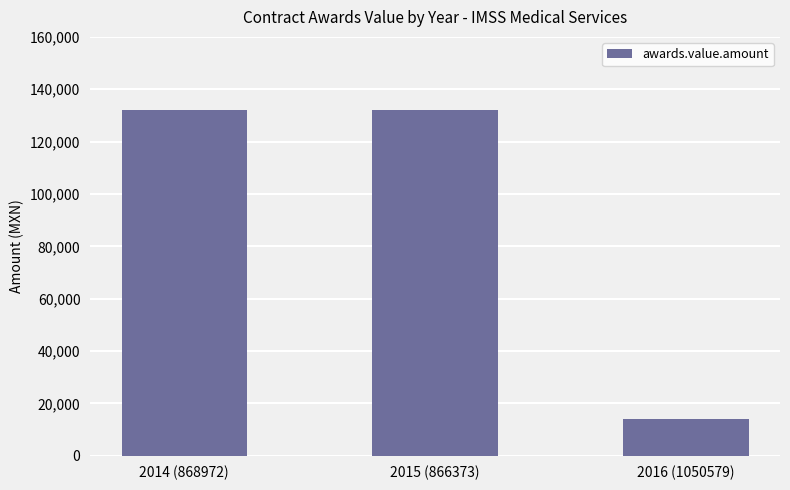

What is the maximum value shown in the chart?

132000